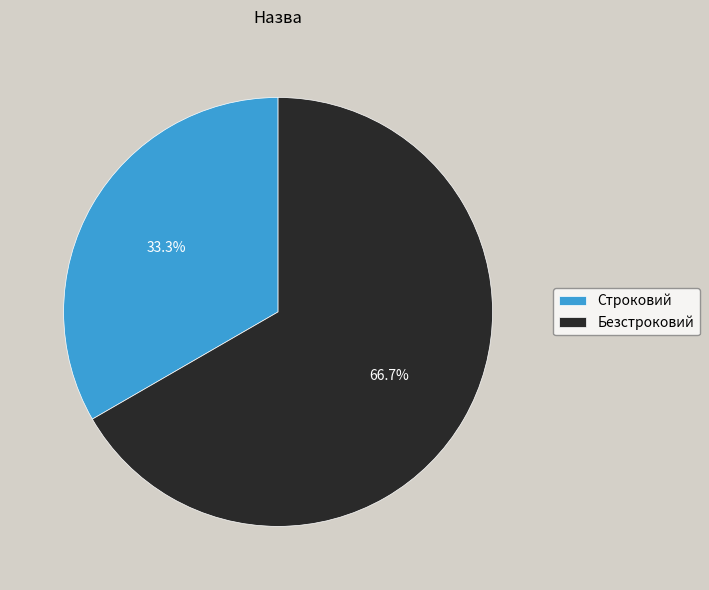

What is the smallest slice in the pie chart?

Строковий